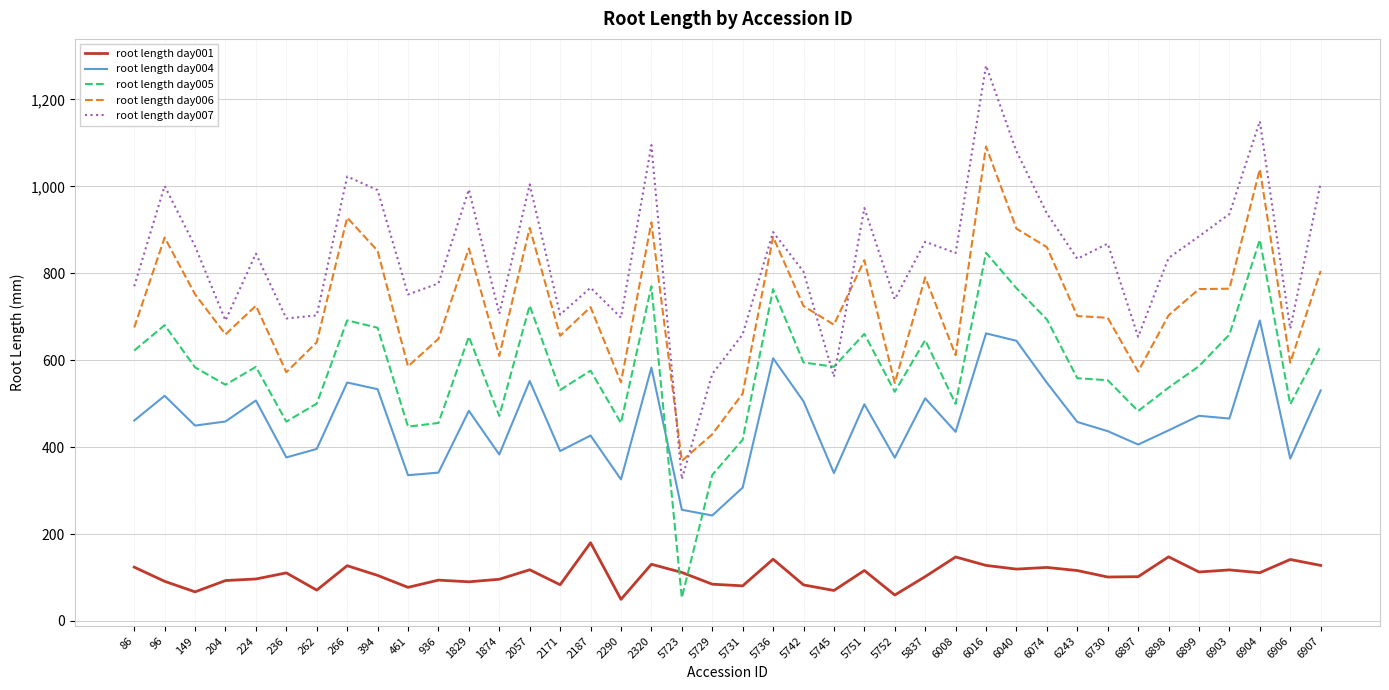

What is the difference between the maximum and second lowest values in the root length day004 series?

435.5